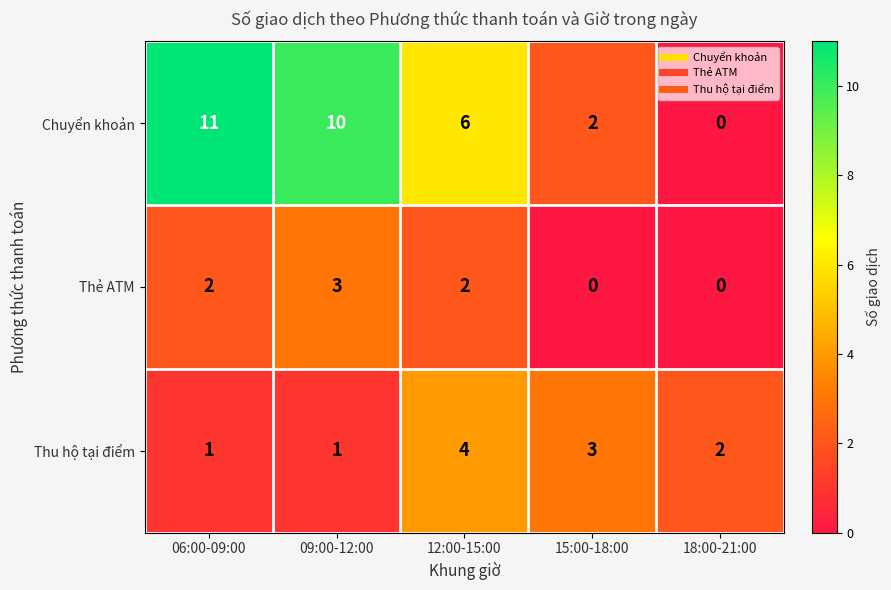

Which series changed the most between 15:00-18:00 and 18:00-21:00?

Chuyển khoản